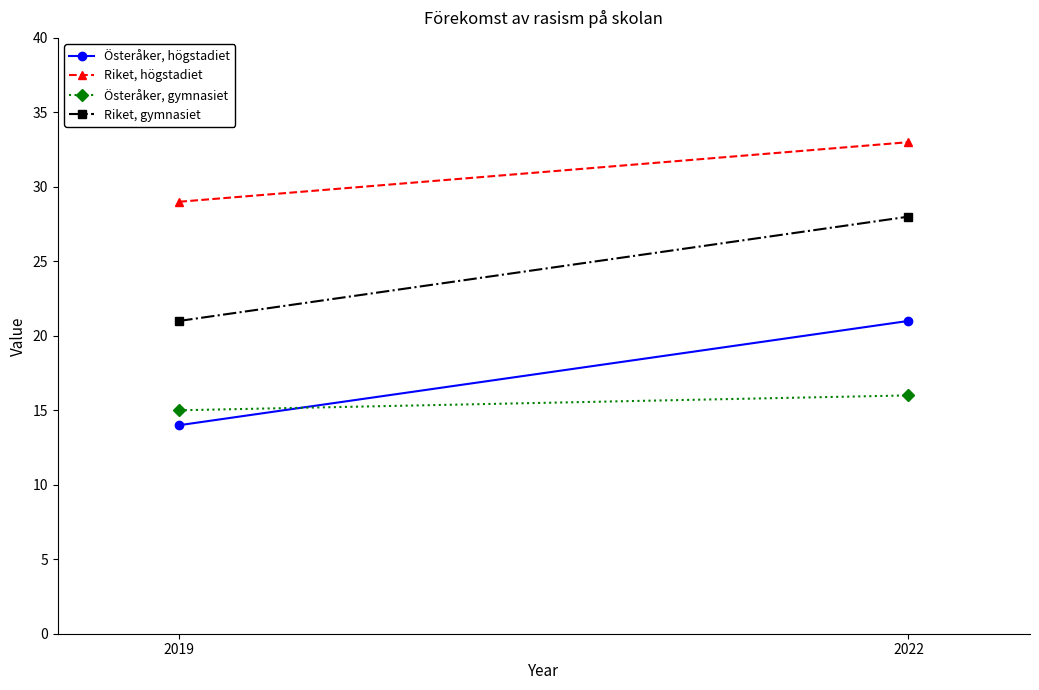

Read the Österåker, gymnasiet value at 2022.

16